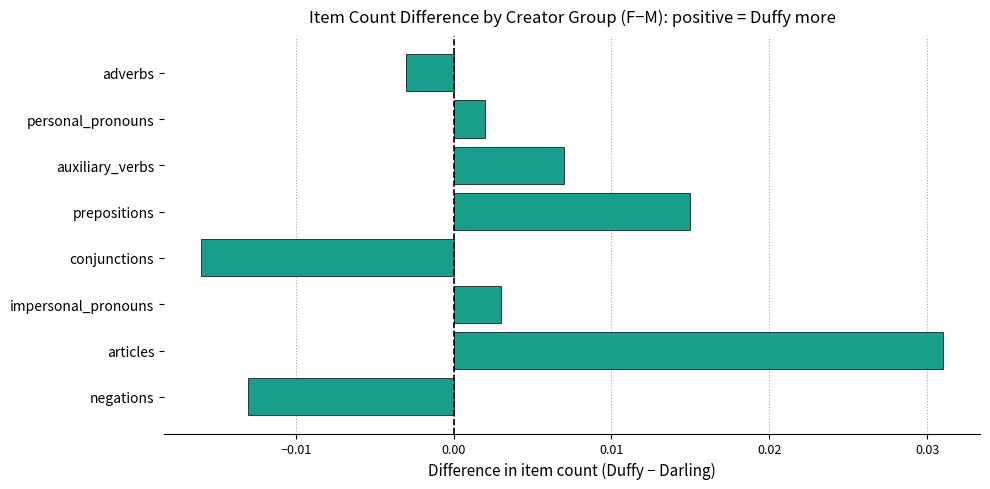

Which has a higher value, negations or impersonal_pronouns?

impersonal_pronouns